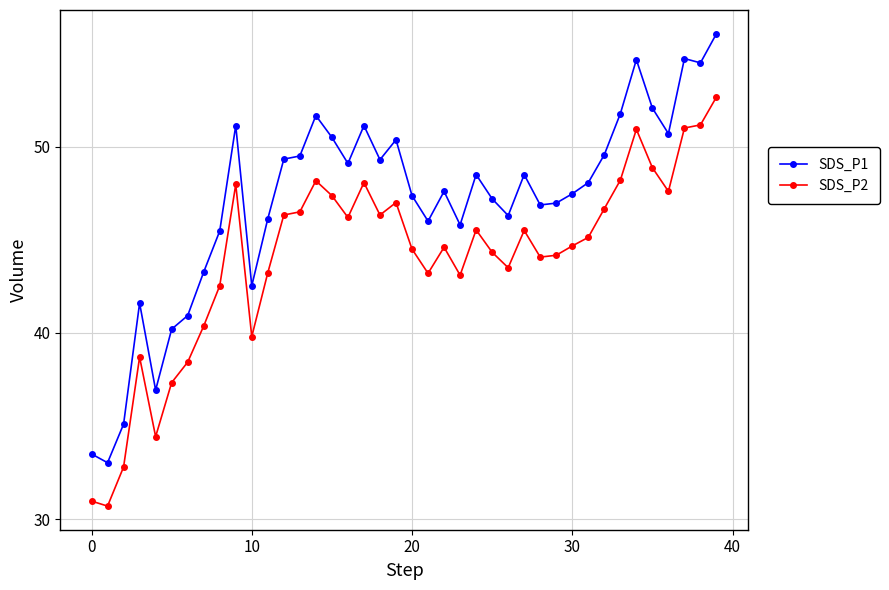

Rank the series by their maximum value, from highest to lowest.

SDS_P1, SDS_P2